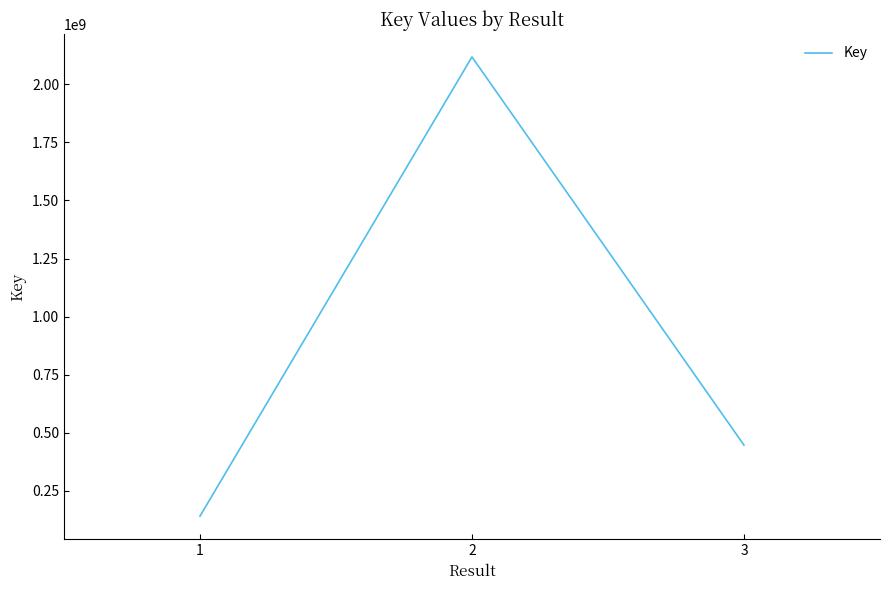

List the labels in order of value, smallest first.

1, 3, 2